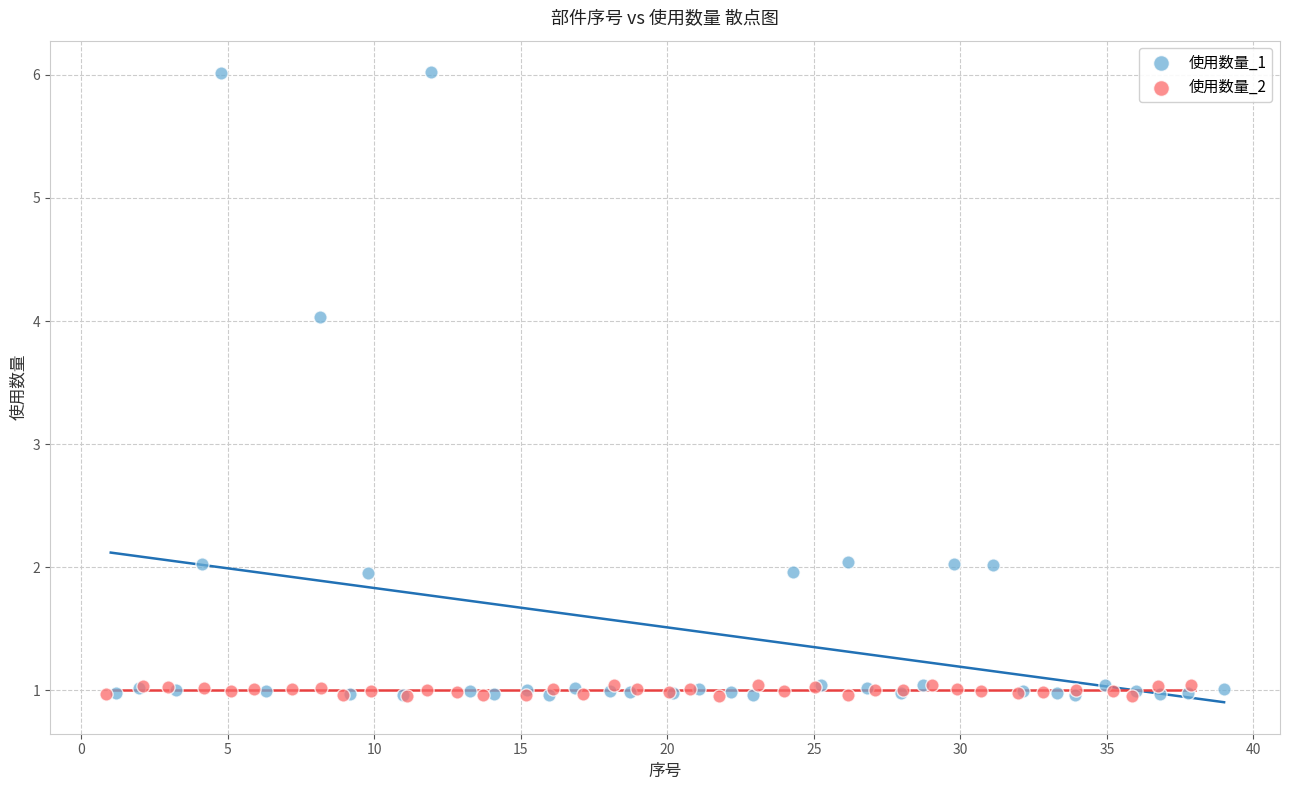

Which series reaches the maximum Y coordinate?

使用数量_1